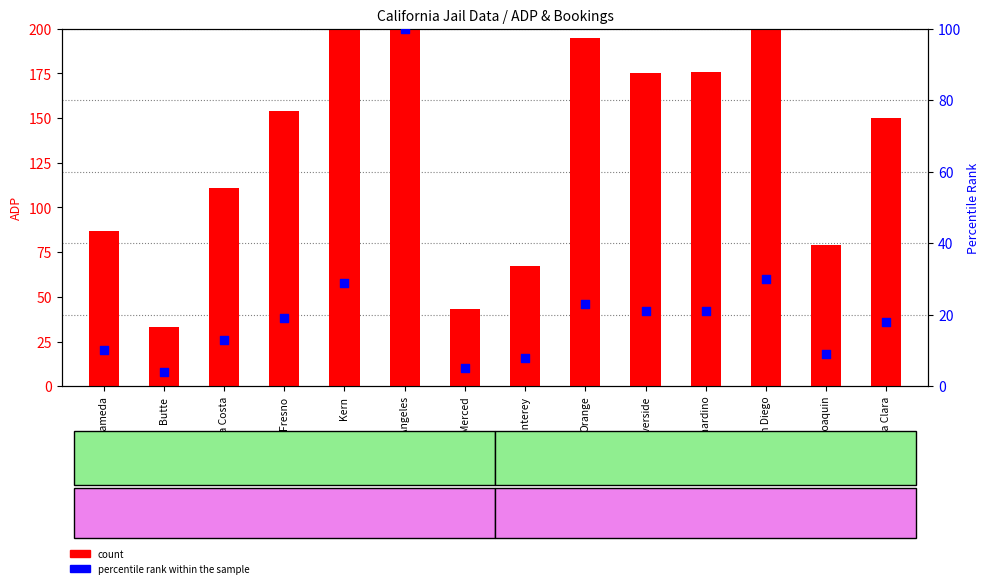

Is the value of ADP (count) at Kern greater than the value of percentile rank within the sample at Kern?

Yes